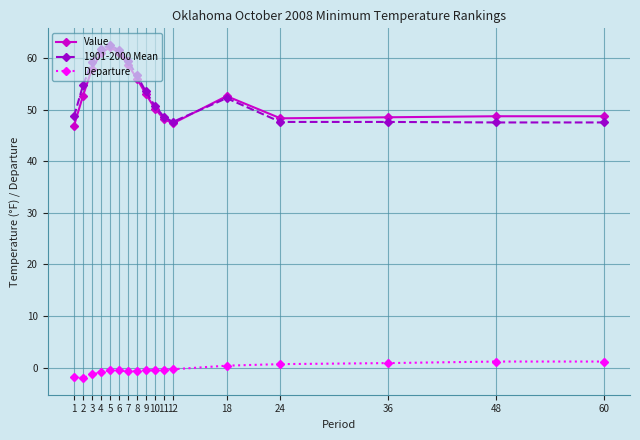

At how many categories does at least one series exceed 43?

17